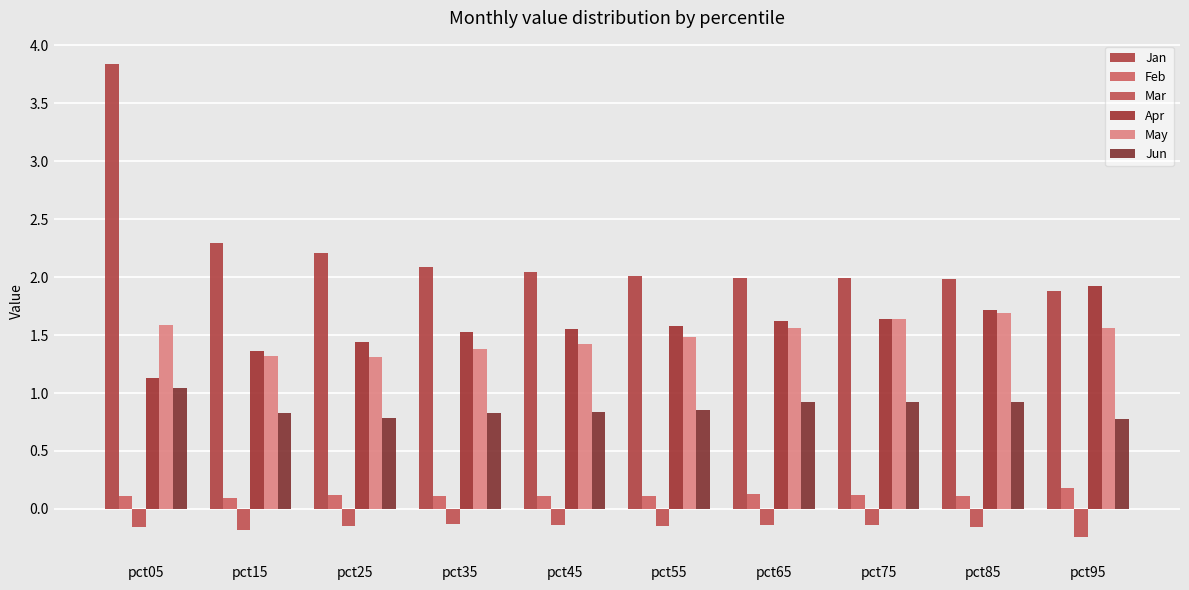

What is the value of the Mar bar at the 1st from the left?

-0.2